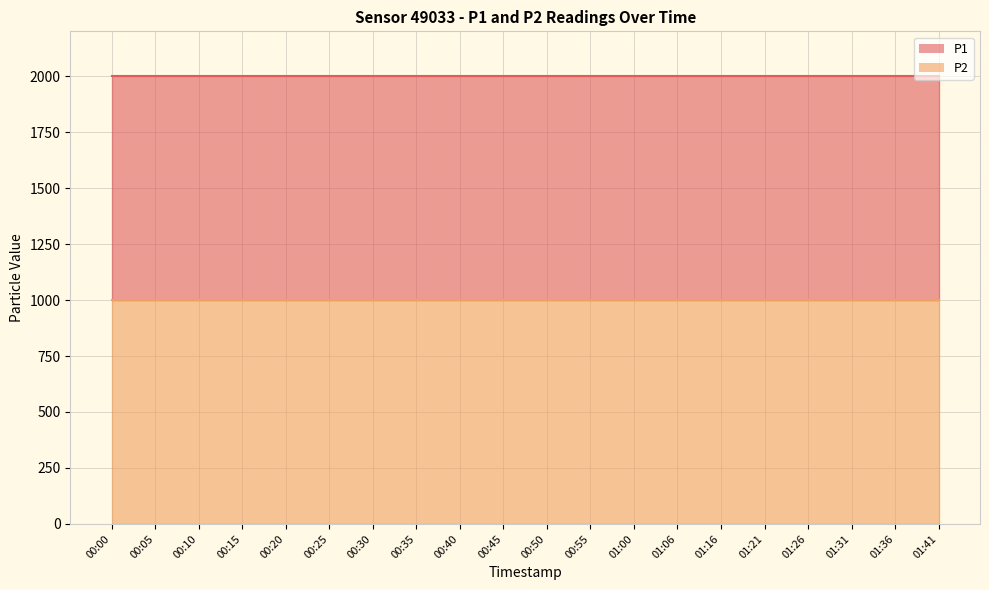

Reading right to left, transcribe all the data shown in this chart.

P1: 01:41=1999.9	01:36=1999.9	01:31=1999.9	01:26=1999.9	01:21=1999.9	01:16=1999.9	01:06=1999.9	01:00=1999.9	00:55=1999.9	00:50=1999.9	00:45=1999.9	00:40=1999.9	00:35=1999.9	00:30=1999.9	00:25=1999.9	00:20=1999.9	00:15=1999.9	00:10=1999.9	00:05=1999.9	00:00=1999.9
P2: 01:41=999.9	01:36=999.9	01:31=999.9	01:26=999.9	01:21=999.9	01:16=999.9	01:06=999.9	01:00=999.9	00:55=999.9	00:50=999.9	00:45=999.9	00:40=999.9	00:35=999.9	00:30=999.9	00:25=999.9	00:20=999.9	00:15=999.9	00:10=999.9	00:05=999.9	00:00=999.9